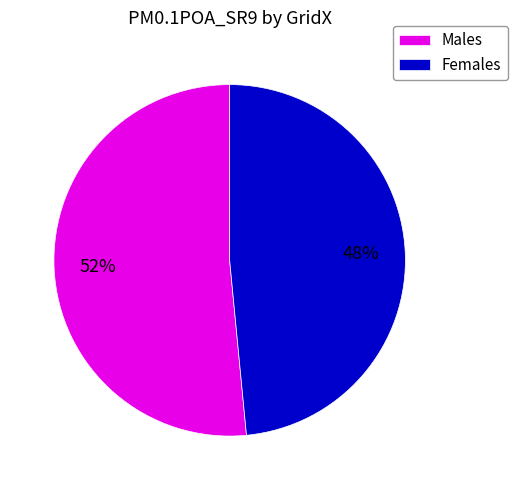

How many segments does this pie chart have?

2